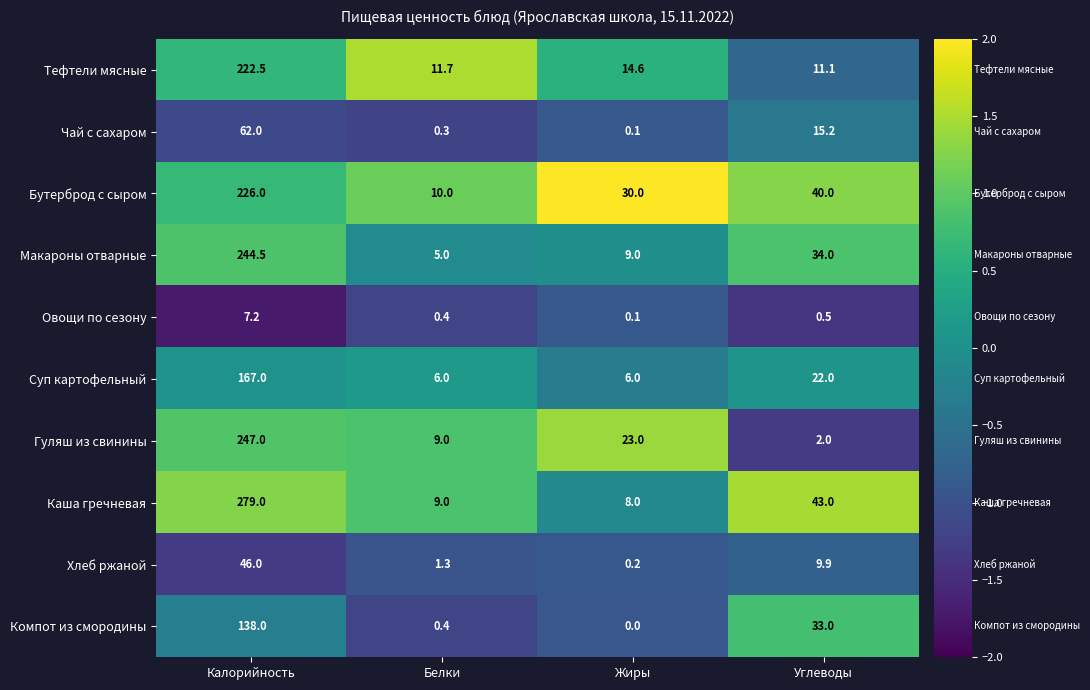

List the labels in order of Каша гречневая value, smallest first.

Жиры, Белки, Углеводы, Калорийность